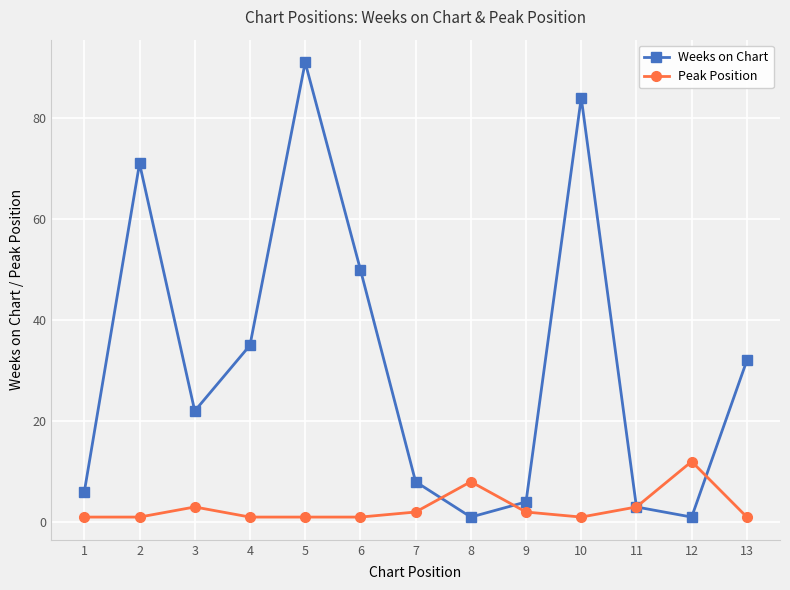

Which category has the highest value across all series?

5